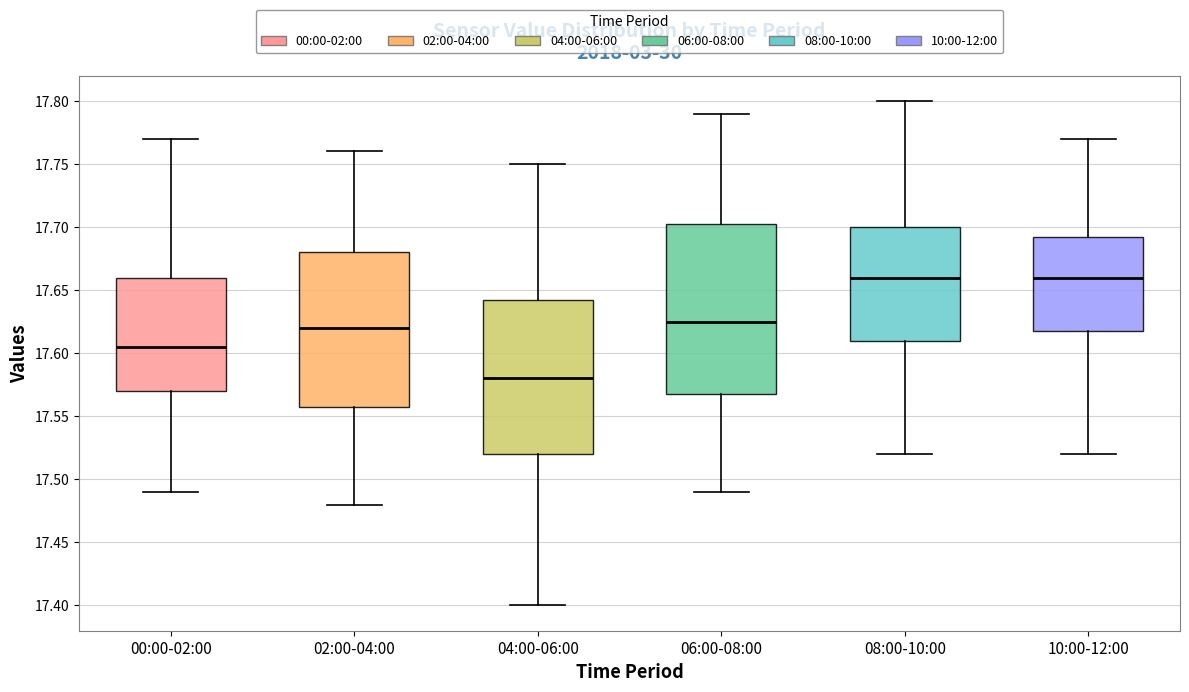

Reading left to right, read every box against the y-axis: the position of its median line, the range the box covers, and the ends of its whiskers. The values are not printed on the chart, so give them approximately, as read against the axis.

00:00-02:00: median 17.605, box 17.570 to 17.660, whiskers 17.490 to 17.770
02:00-04:00: median 17.620, box 17.560 to 17.680, whiskers 17.480 to 17.760
04:00-06:00: median 17.580, box 17.520 to 17.645, whiskers 17.400 to 17.750
06:00-08:00: median 17.625, box 17.570 to 17.705, whiskers 17.490 to 17.790
08:00-10:00: median 17.660, box 17.610 to 17.700, whiskers 17.520 to 17.800
10:00-12:00: median 17.660, box 17.620 to 17.695, whiskers 17.520 to 17.770